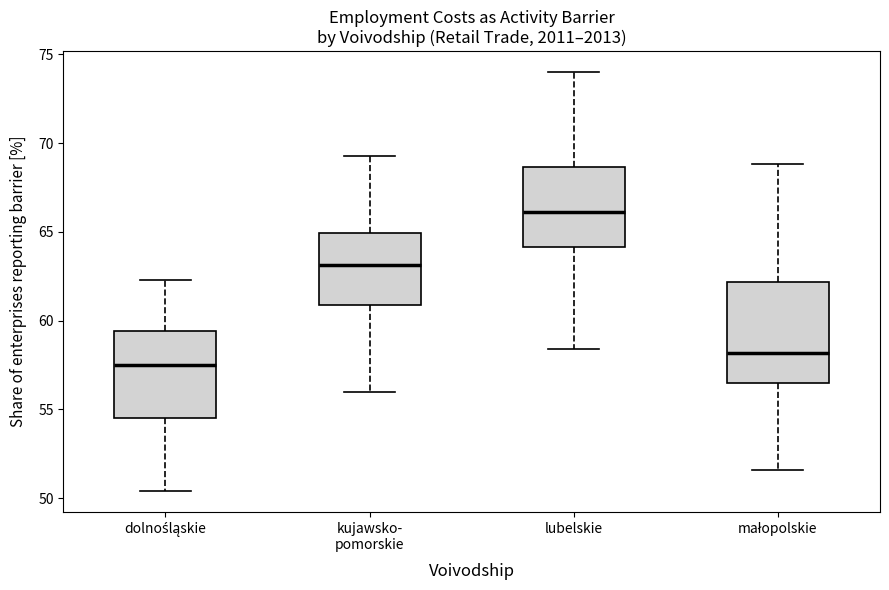

Which box's median line is the lowest?

dolnośląskie